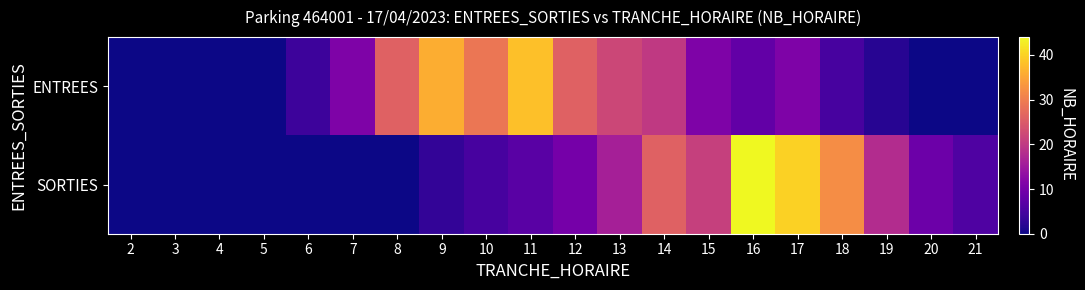

At how many categories does at least one series exceed 8?

14